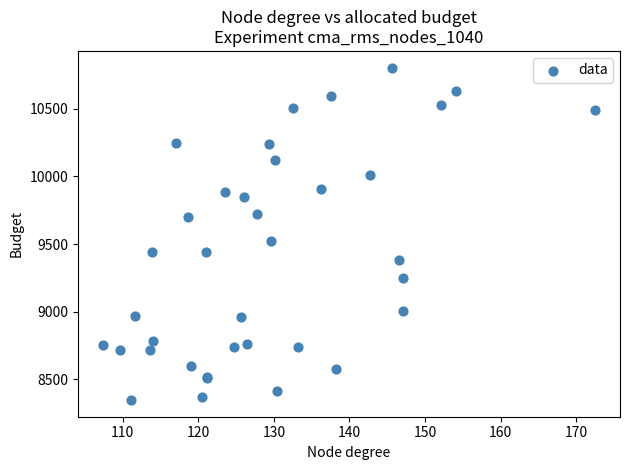

What Y value in the scatter plot is closest to 9575?

9520.9